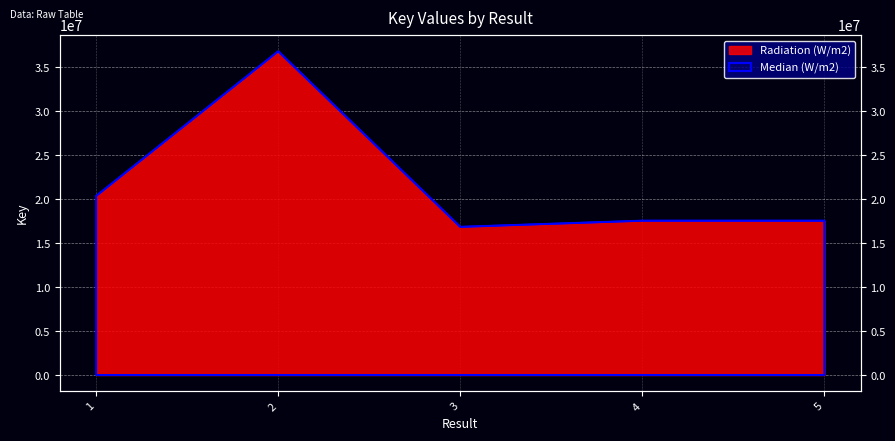

What is the minimum value shown in the chart?

16859406